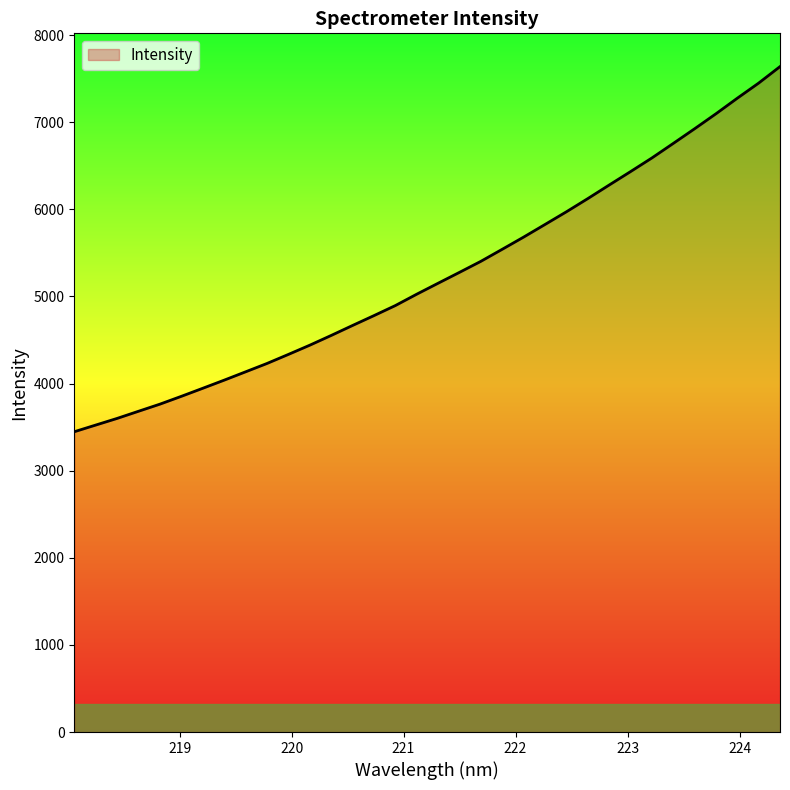

What is the smallest value displayed?

3447.3